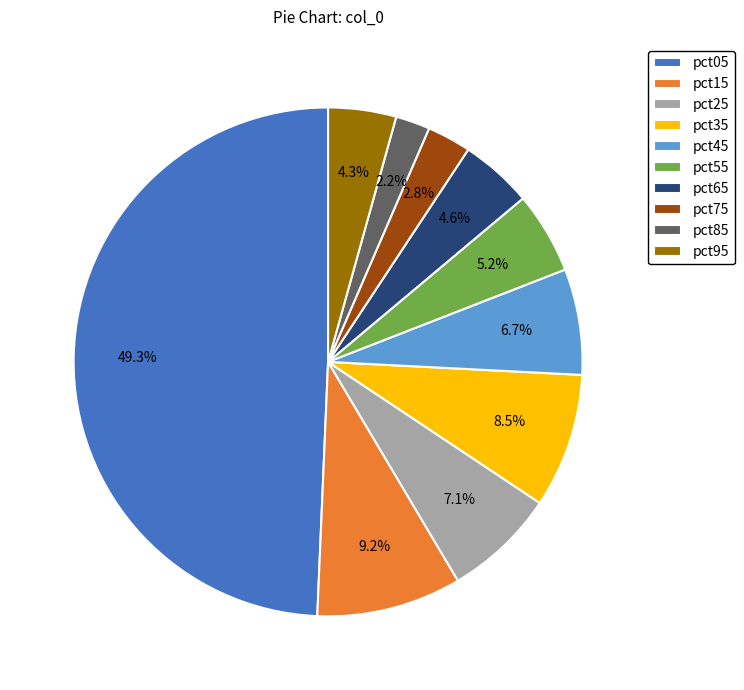

Which category has the biggest portion of the pie?

pct05